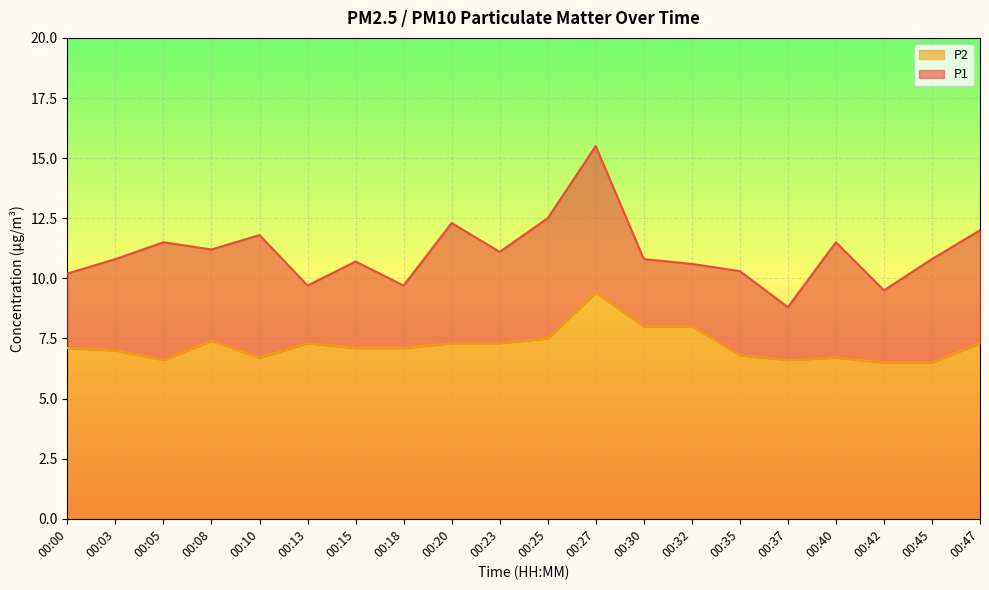

How many values in the P1 series are below 10?

4